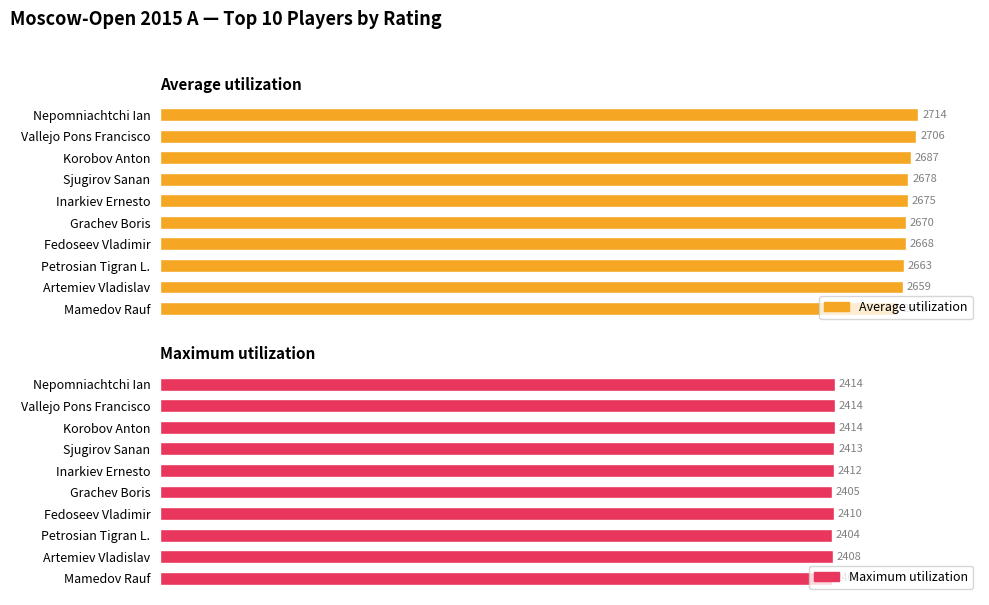

What is the greatest value displayed?

2714